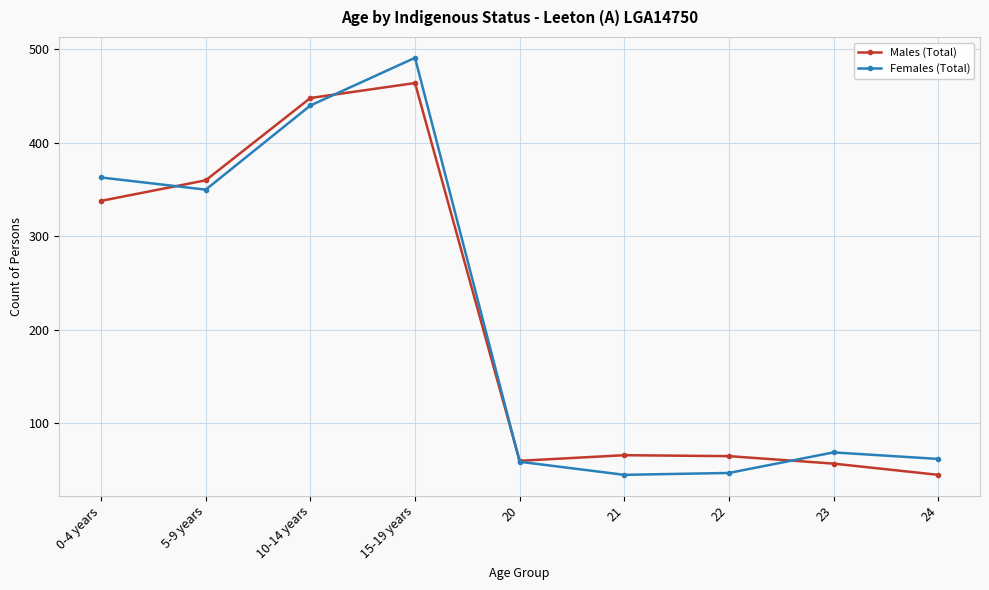

List the series in order of their peak value, highest first.

Females (Total), Males (Total)